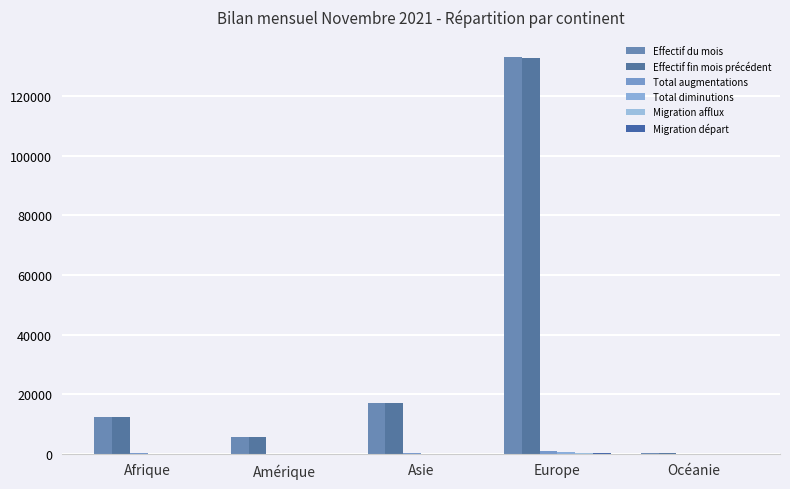

What is the difference between the Total augmentations values at Asie and Océanie?

196